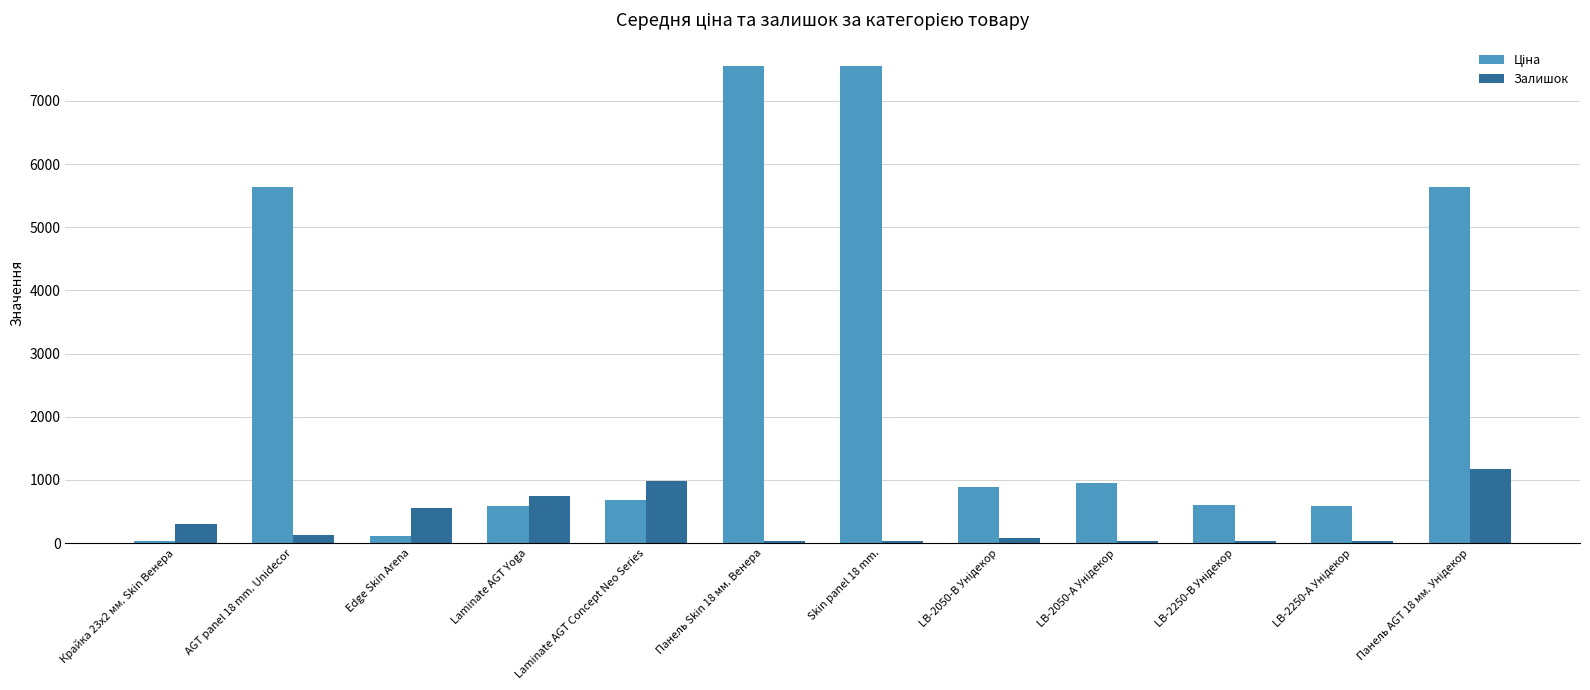

How many groups of bars are there?

12